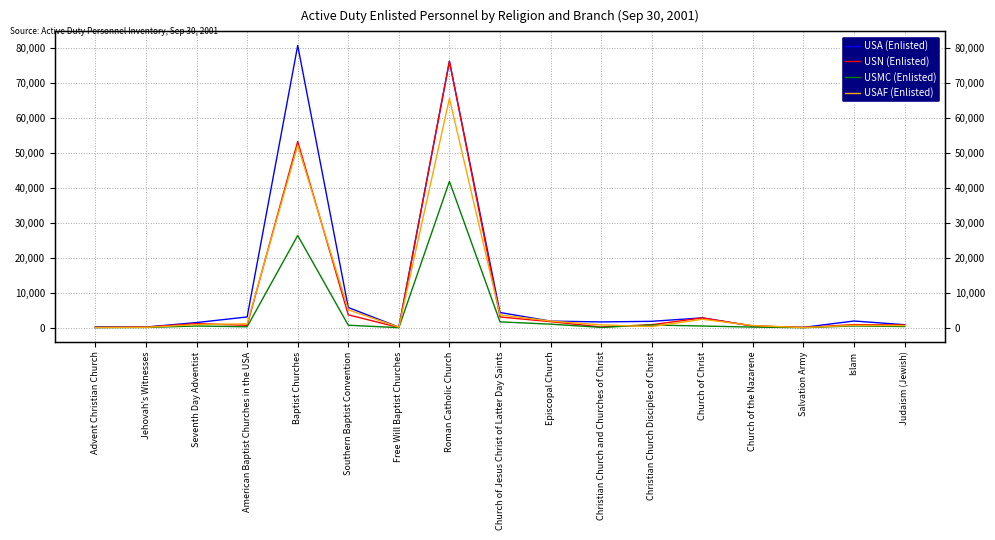

Which has a higher value, Advent Christian Church or Islam?

Islam